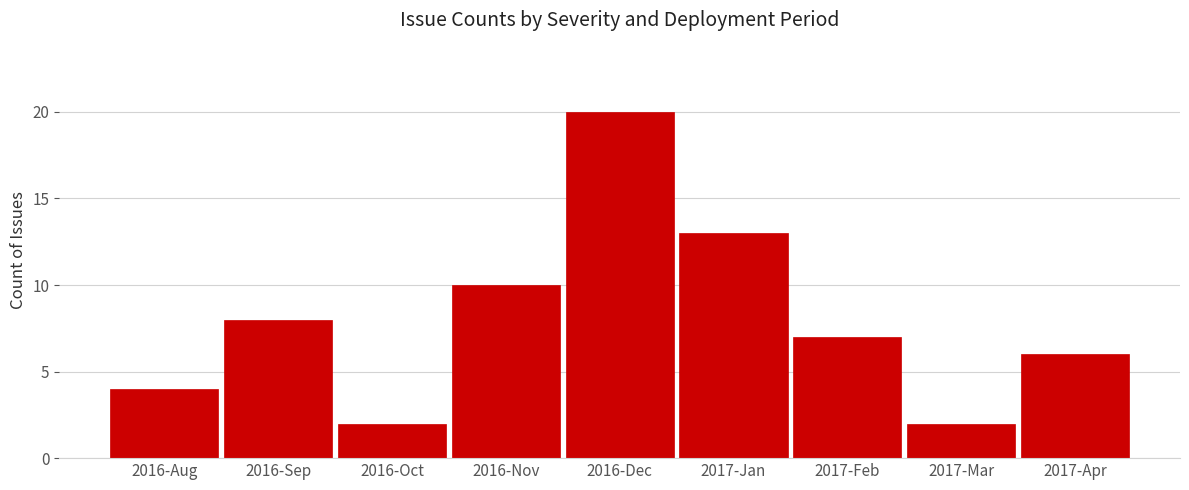

Reading right to left, extract all data points from this chart.

6	2	7	13	20	10	2	8	4